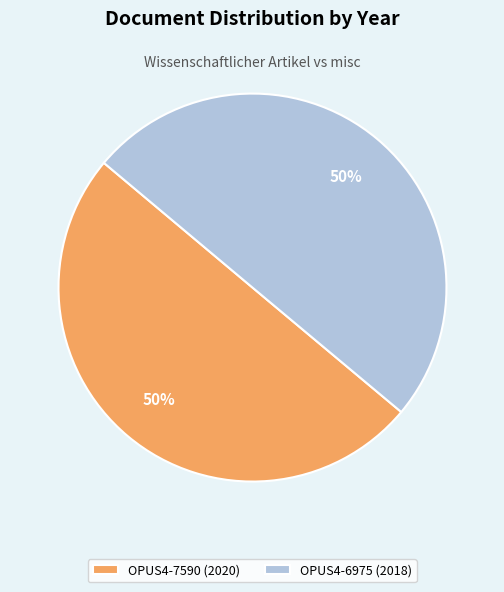

Approximately how many times larger is the value at OPUS4-6975 (2018) compared to OPUS4-7590 (2020)?

1.0